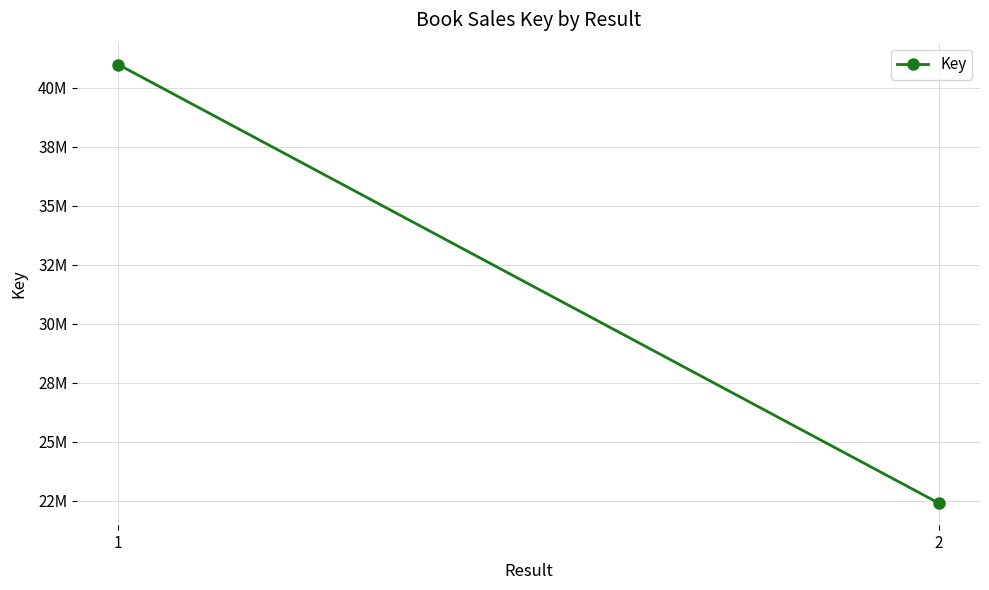

What is the sum of all values?

63383010